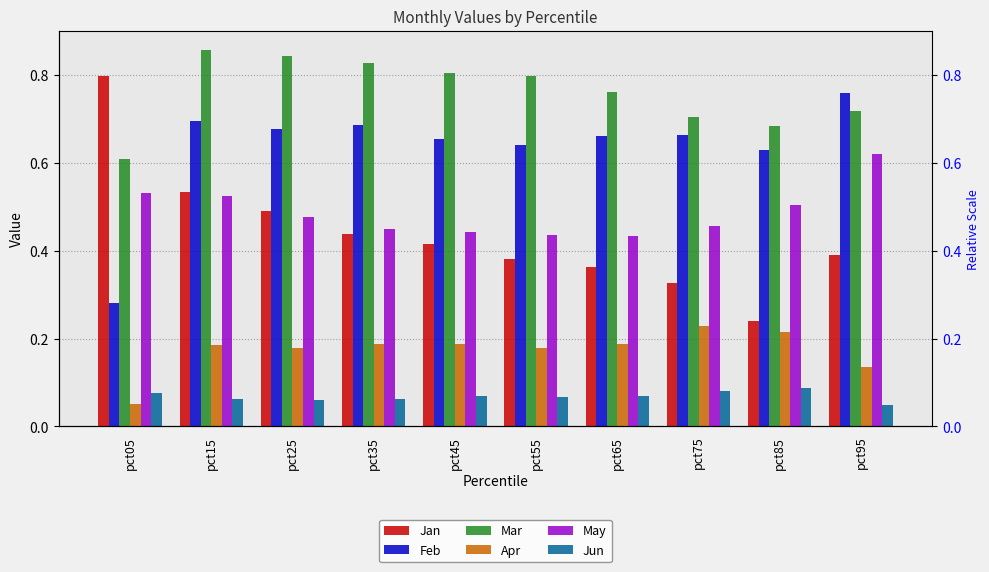

Which series has the largest range (max minus min)?

Jan